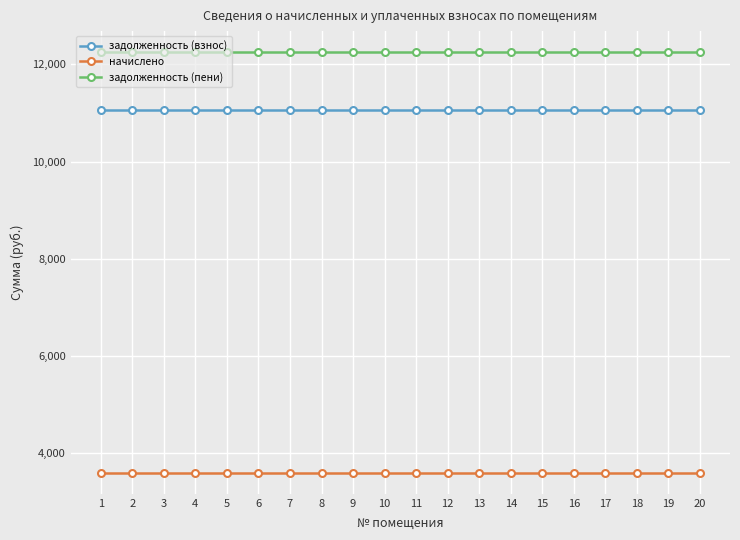

Reading right to left, what are all the values shown in this chart?

задолженность (взнос): 11050.5	11050.5	11050.5	11050.5	11050.5	11050.5	11050.5	11050.5	11050.5	11050.5	11050.5	11050.5	11050.5	11050.5	11050.5	11050.5	11050.5	11050.5	11050.5	11050.5
начислено: 3600.0	3600.0	3600.0	3600.0	3600.0	3600.0	3600.0	3600.0	3600.0	3600.0	3600.0	3600.0	3600.0	3600.0	3600.0	3600.0	3600.0	3600.0	3600.0	3600.0
задолженность (пени): 12250.5	12250.5	12250.5	12250.5	12250.5	12250.5	12250.5	12250.5	12250.5	12250.5	12250.5	12250.5	12250.5	12250.5	12250.5	12250.5	12250.5	12250.5	12250.5	12250.5